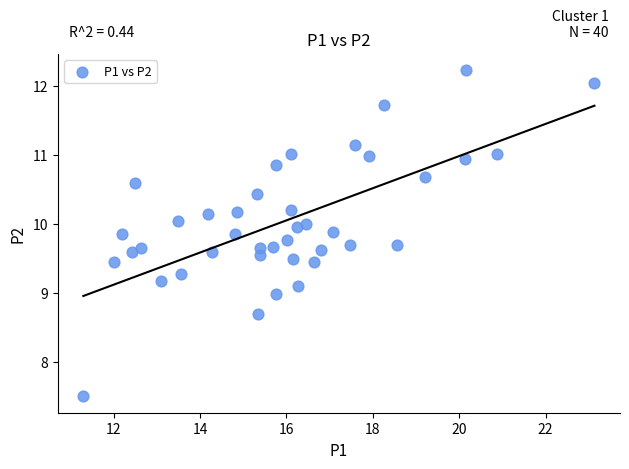

What is the range of Y values (max minus min)?

4.7